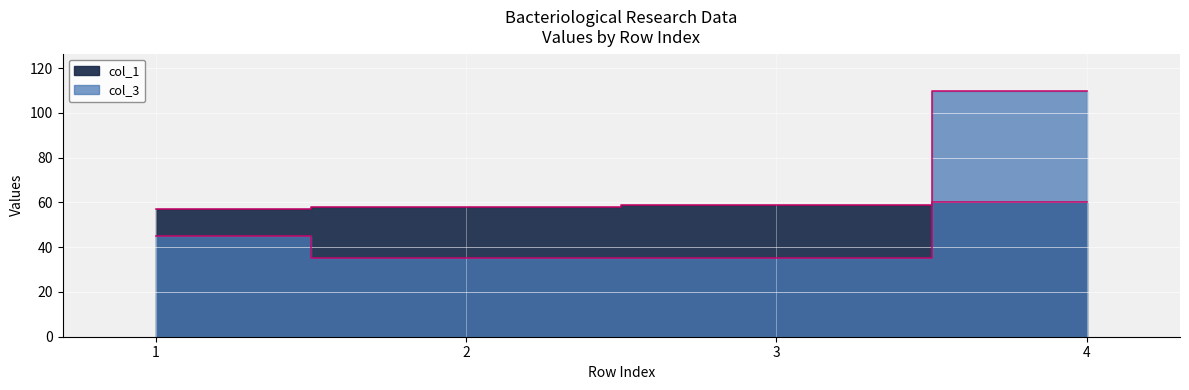

At 1, list the series in order from smallest to largest.

col_3, col_1